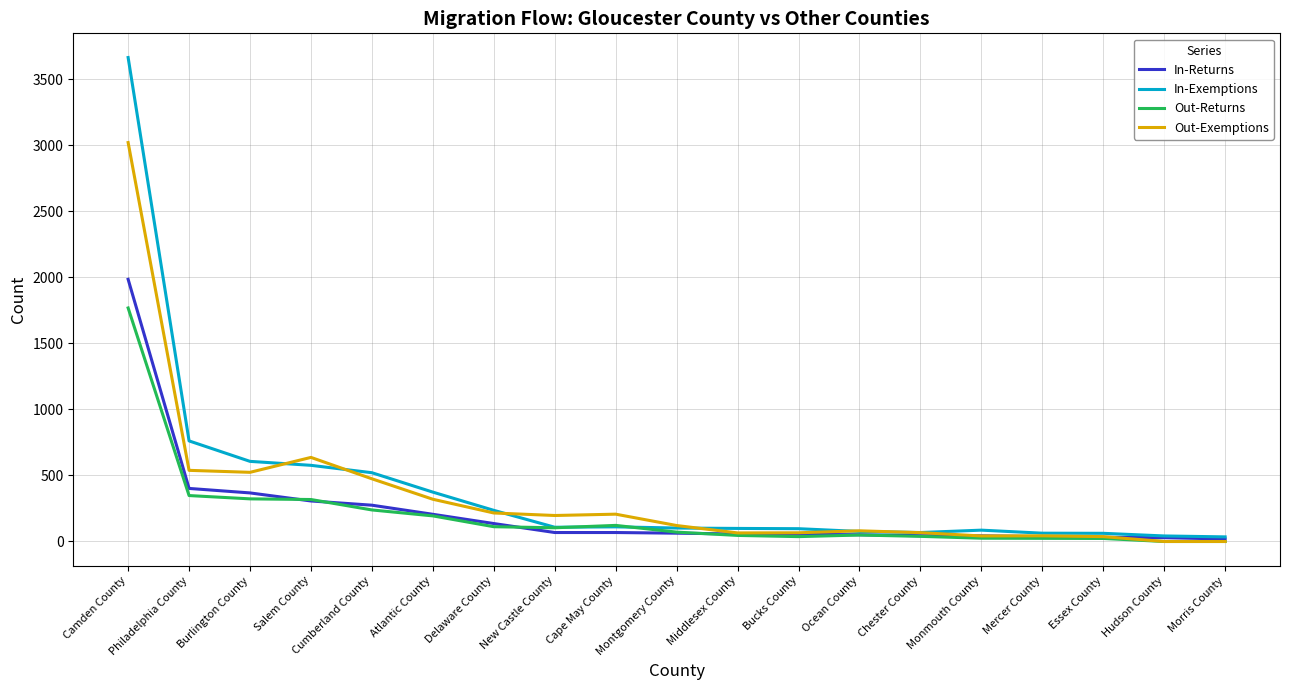

What are all the series names shown in the legend?

In-Returns, In-Exemptions, Out-Returns, Out-Exemptions